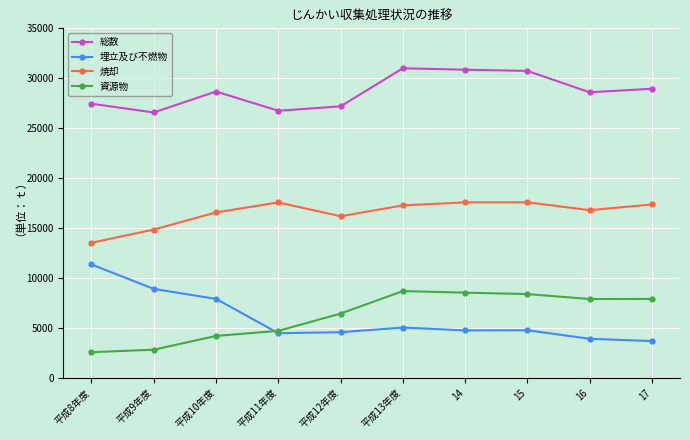

What is the difference between the 焼却 values at 17 and 15?

213